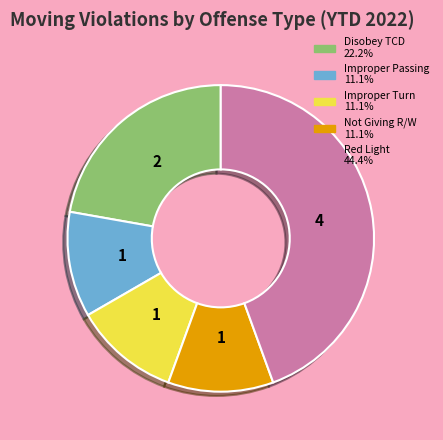

Is there any slice that represents more than half of the pie?

No